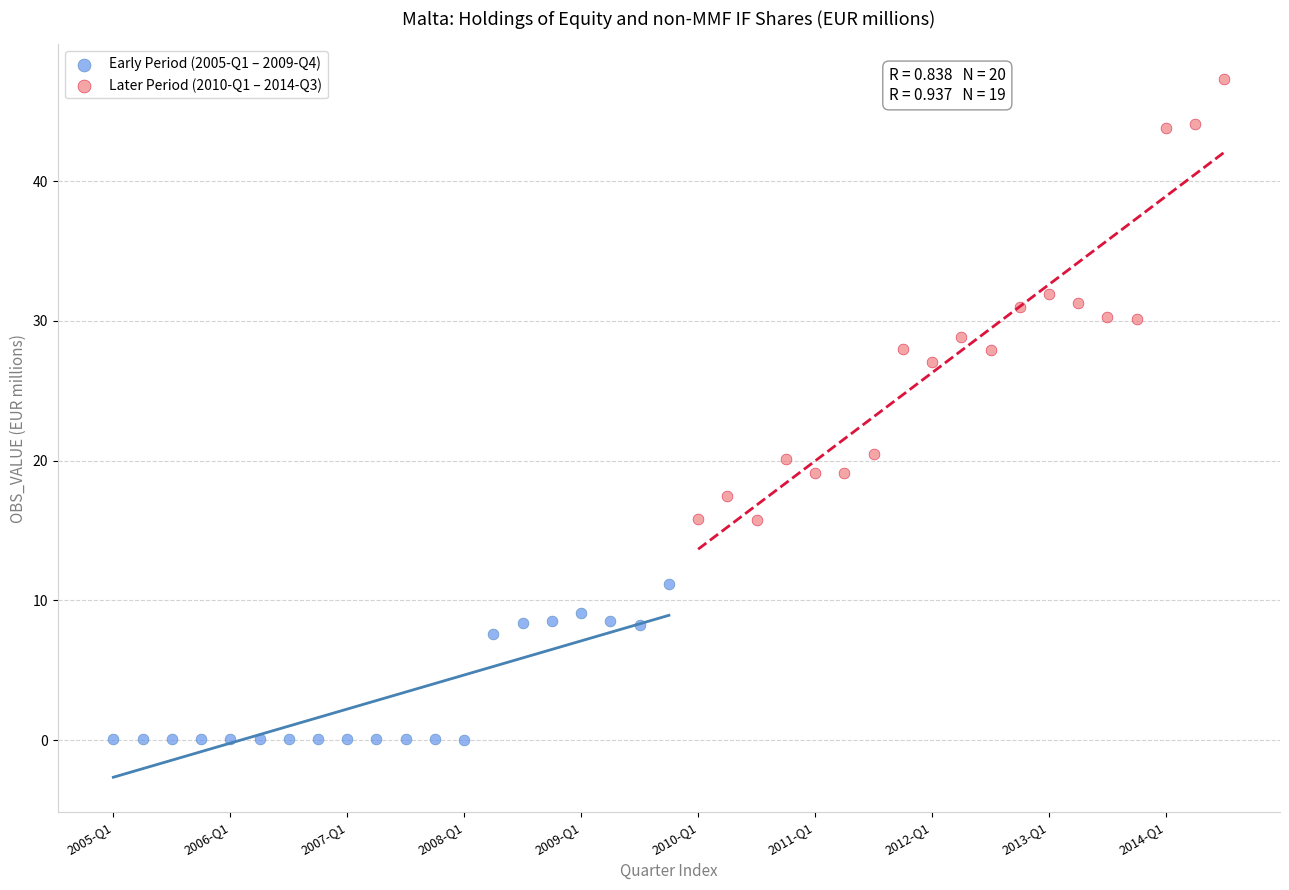

Which series has the widest spread of Y values?

Later Period (2010-Q1 – 2014-Q3)